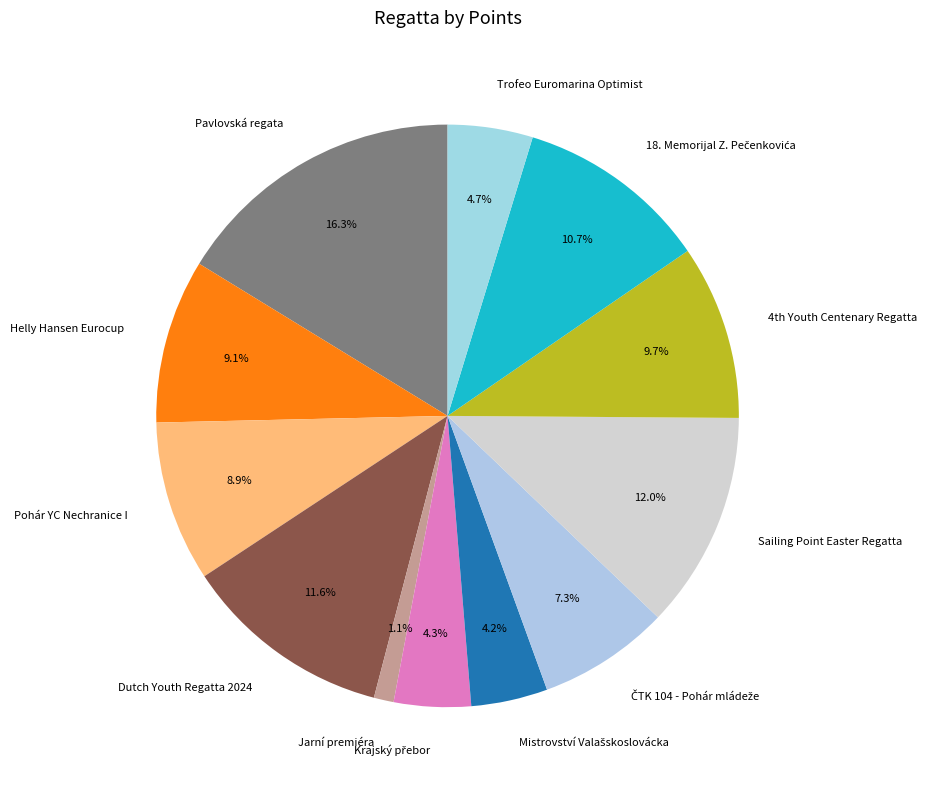

To the nearest percent, what is the difference between the largest and smallest slice percentages?

15%